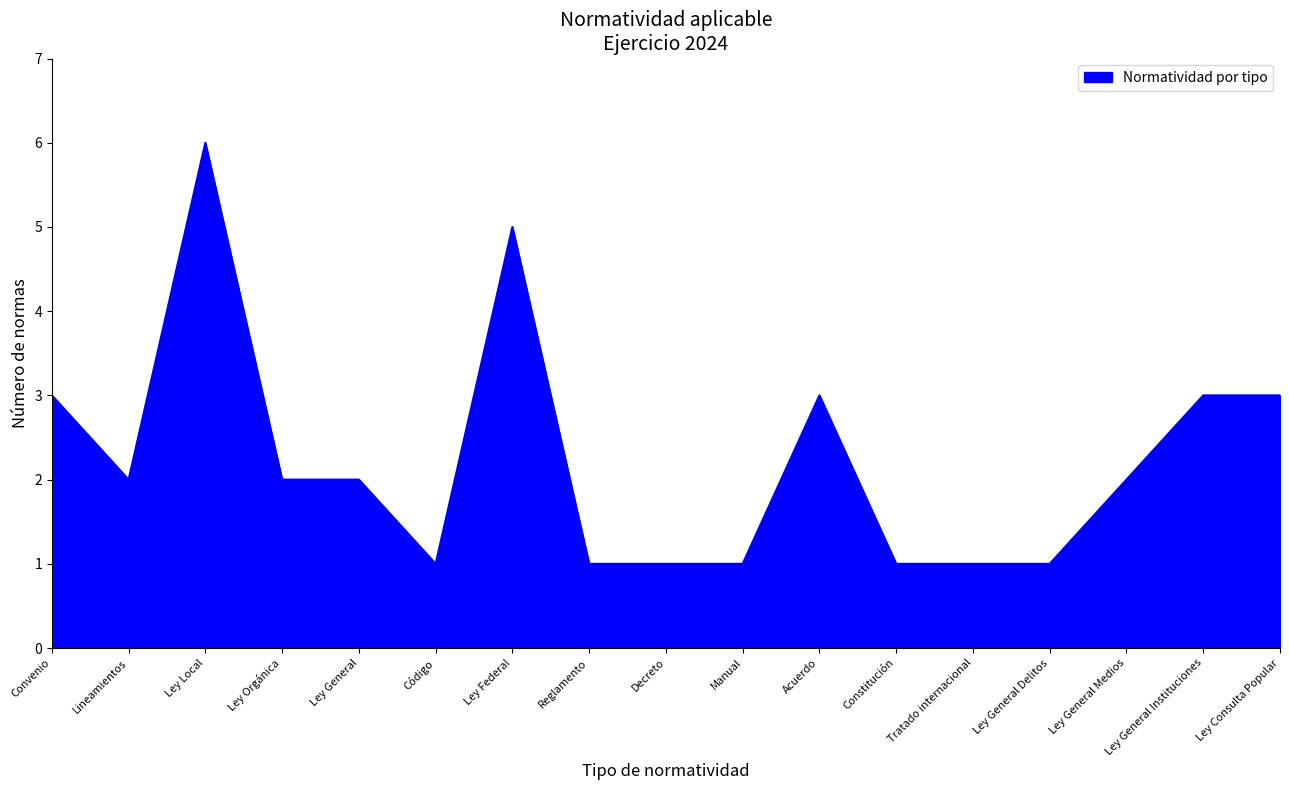

What is the ratio of the value at Manual to the value at Ley Orgánica?

0.5